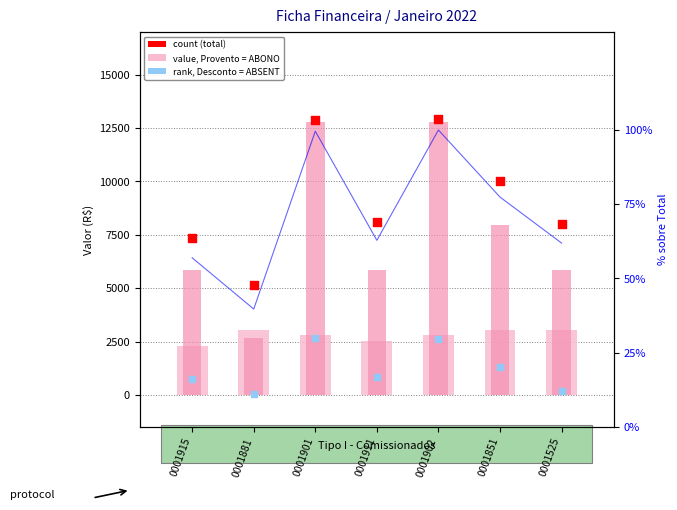

Which series reaches the maximum Y coordinate?

count (total)